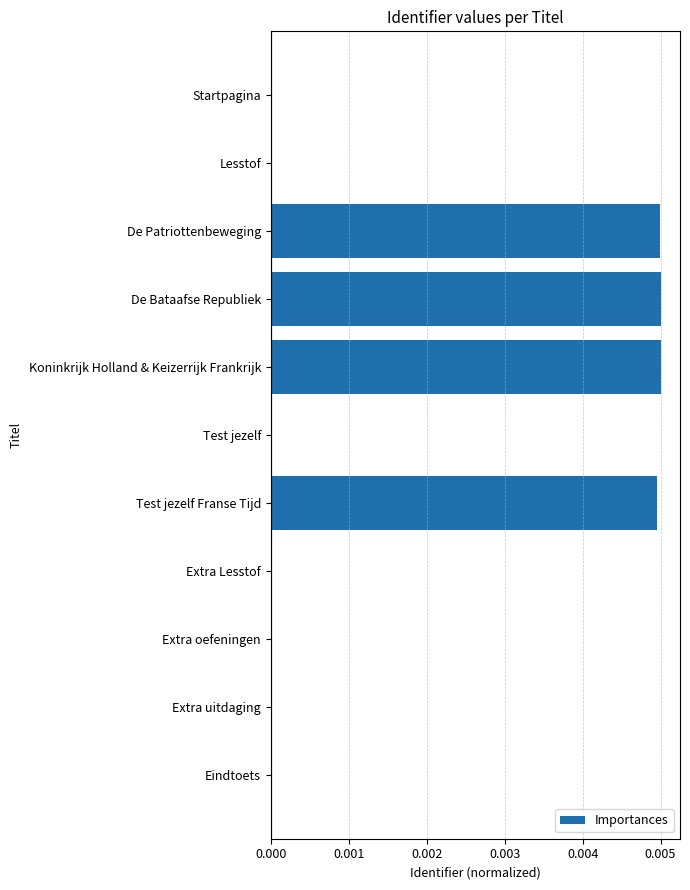

The value at Extra oefeningen is 0.0. True or false?

True